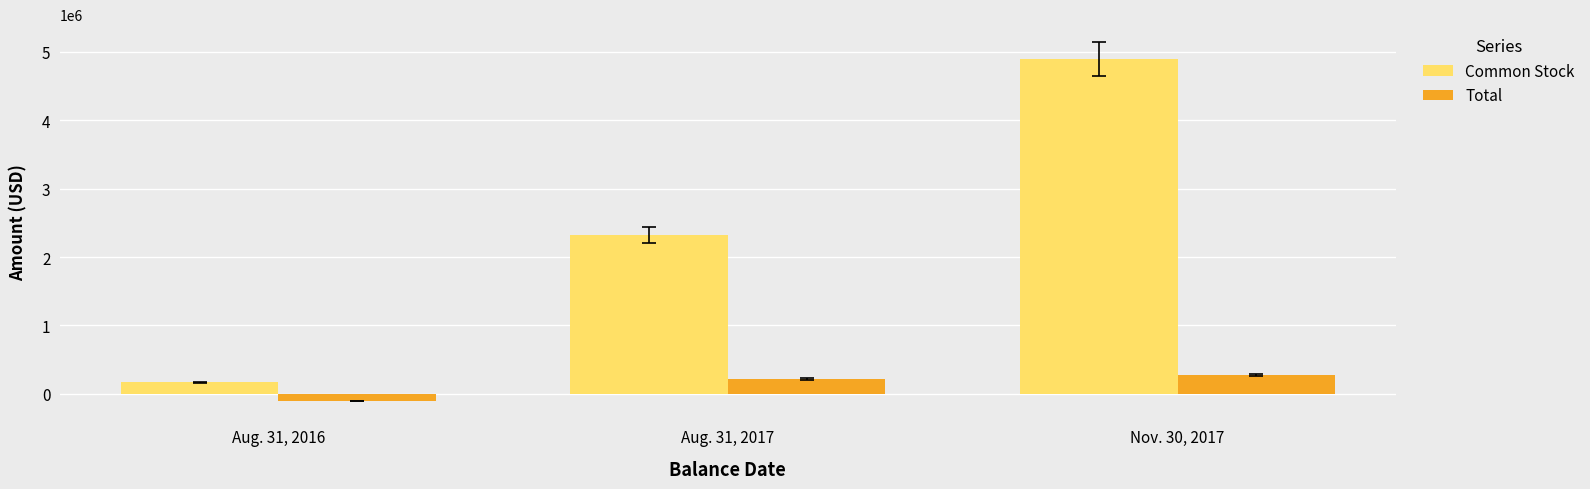

What is the spread (max minus min) of values at Nov. 30, 2017?

4622290